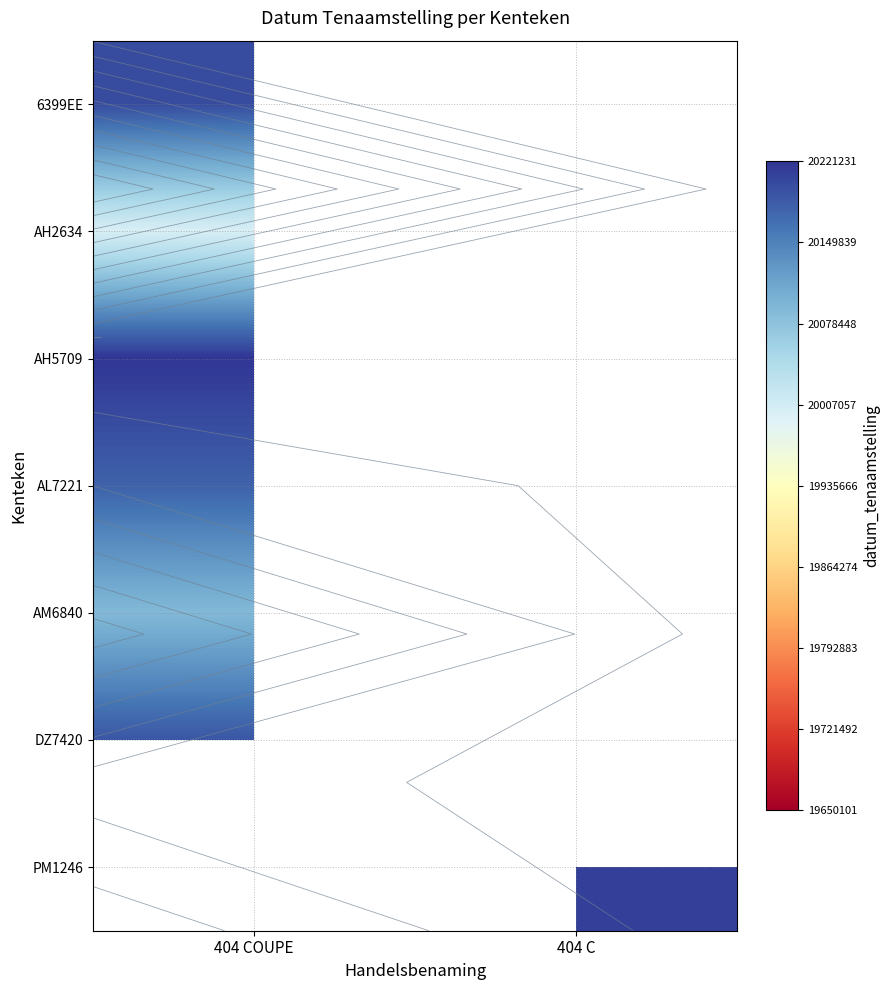

Which category has the lowest value across all series?

404 COUPE